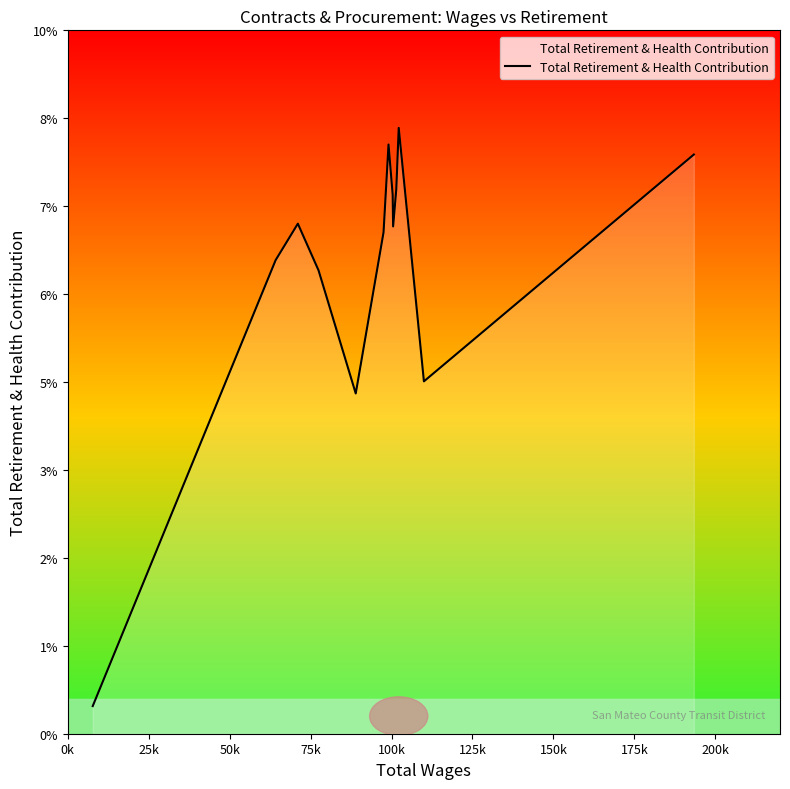

How many interior local peaks (higher than both neighbors) does the data have?

3